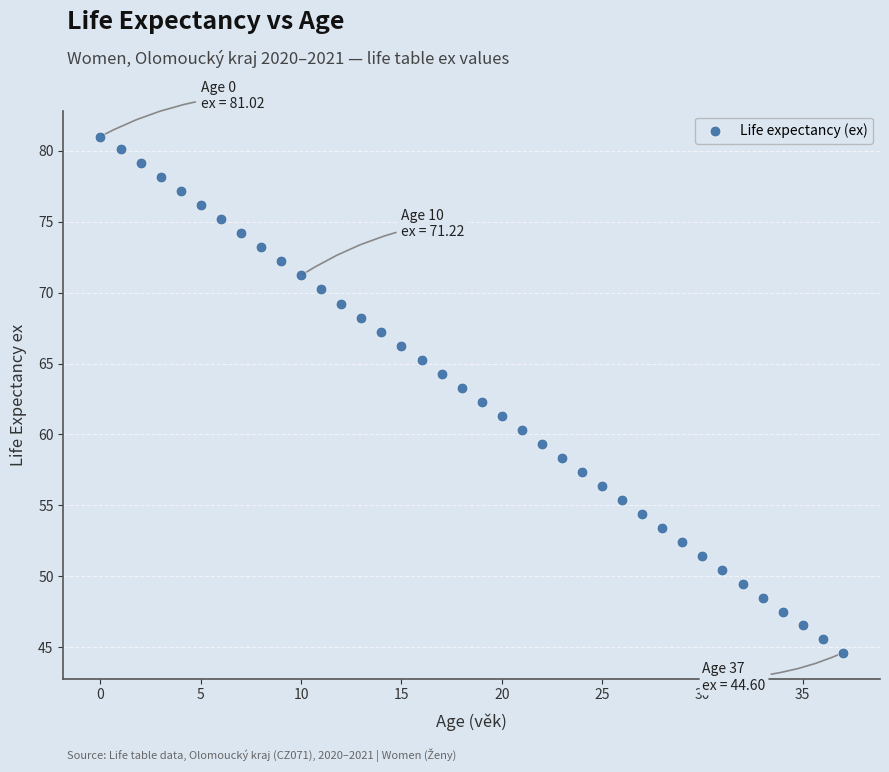

What is the range of Y values (max minus min)?

36.4